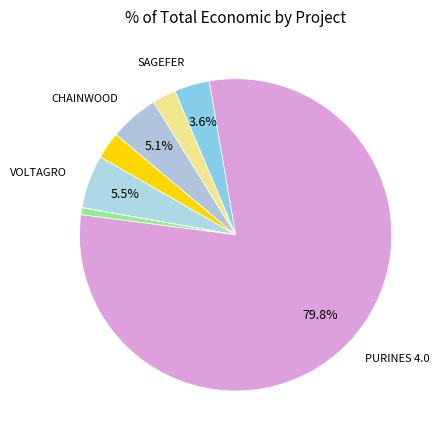

To the nearest percent, what is the average slice percentage?

12%